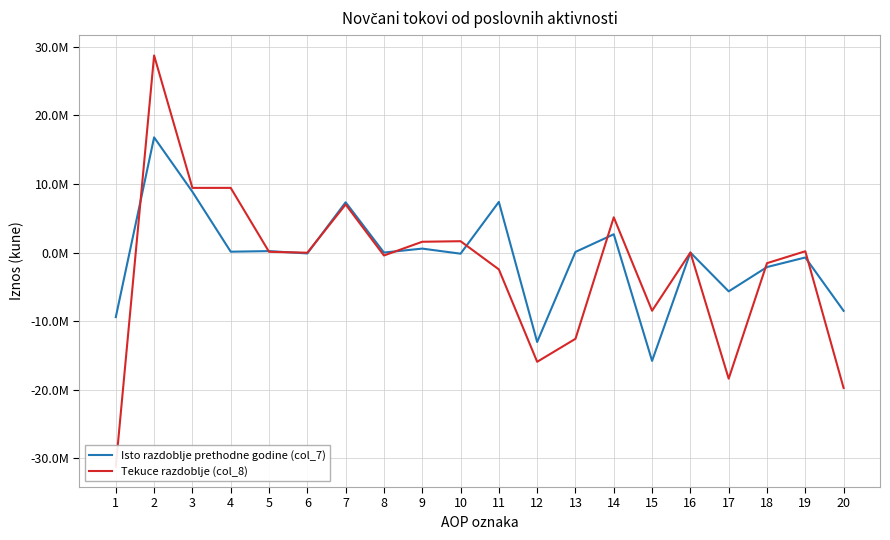

What is the difference between the highest and lowest values at 1?

21789634